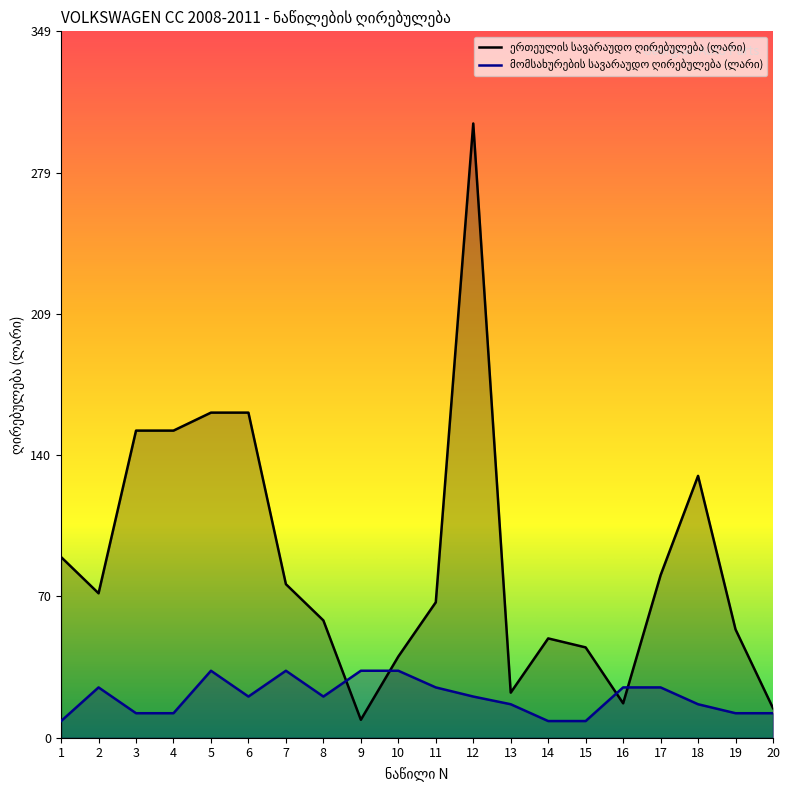

What is the average value of the მომსახურების სავარაუდო ღირებულება (ლარი) series?

19.9